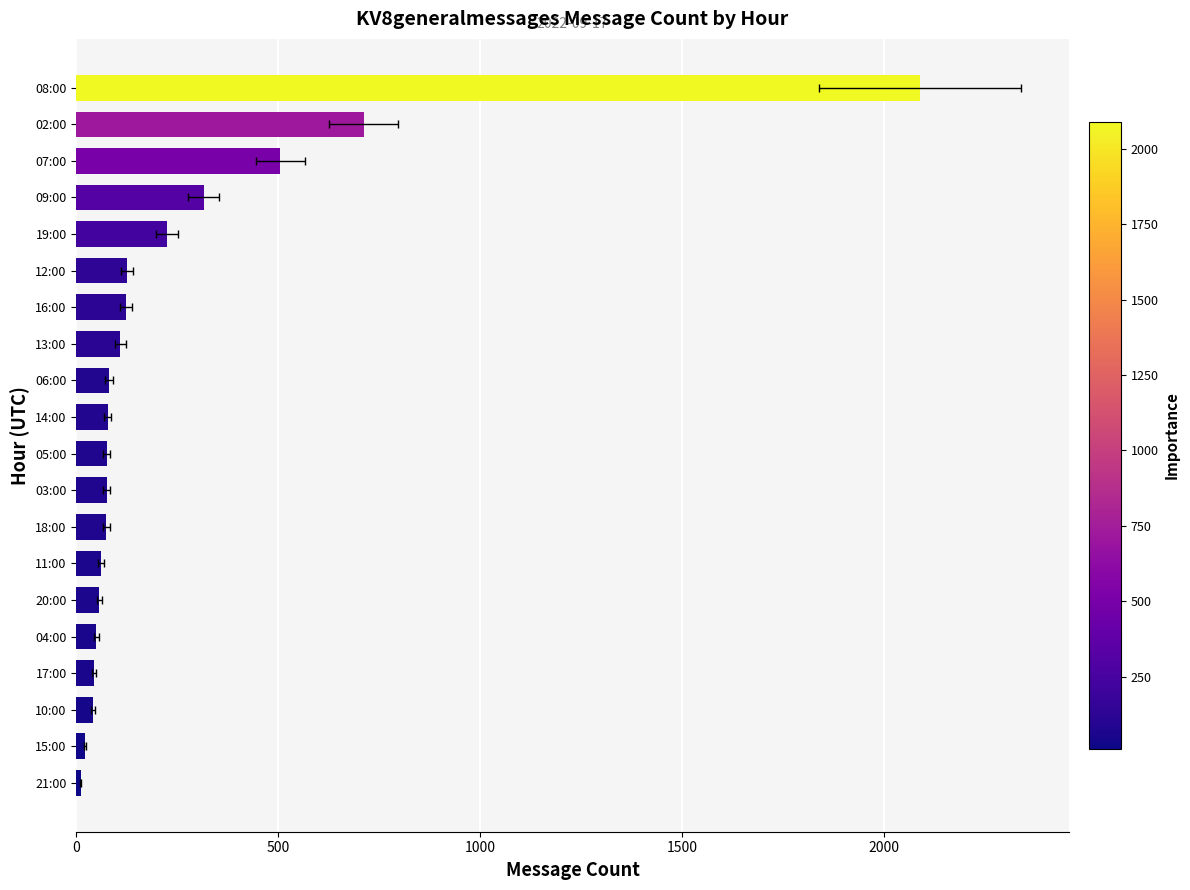

How many bars are there in total?

20